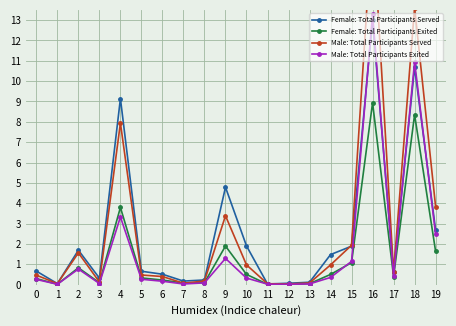

Rank the series at 7 from highest to lowest value.

Female: Total Participants Served, Female: Total Participants Exited, Male: Total Participants Served, Male: Total Participants Exited